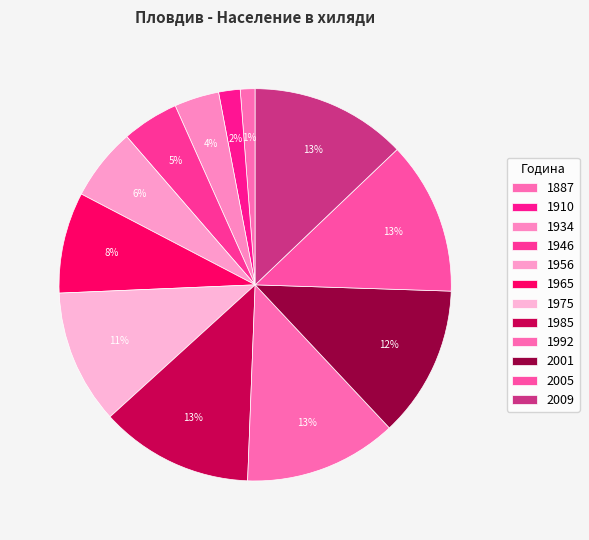

To the nearest percent, what portion does 1992 represent?

13%